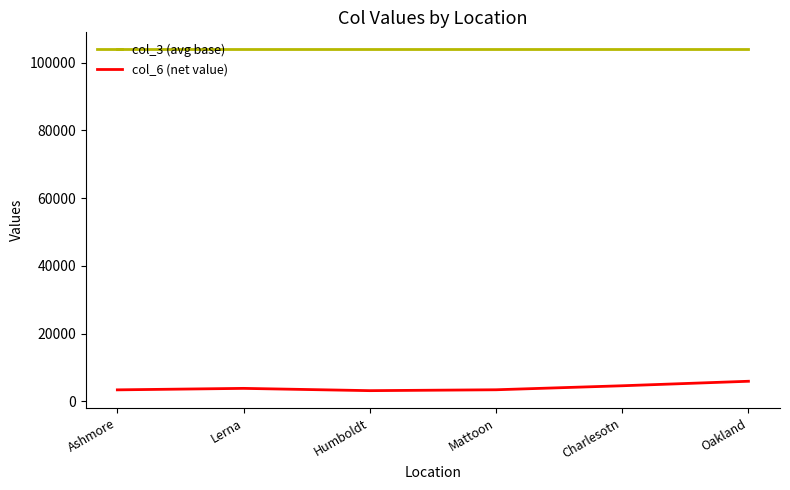

True or false: col_6 (net value) and col_3 (avg base) intersect in this chart.

False